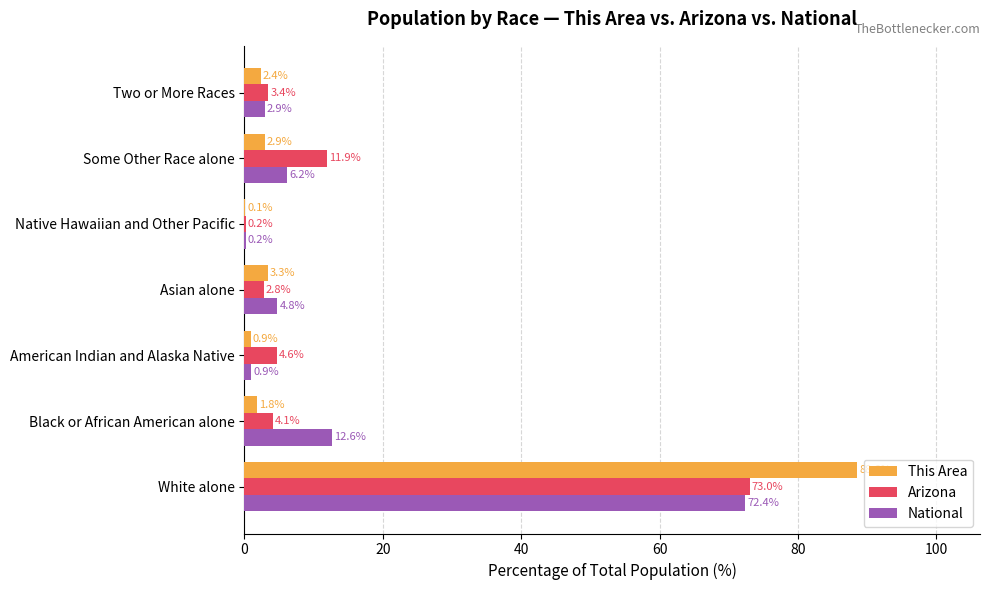

What are all the series names shown in the legend?

This Area, Arizona, National